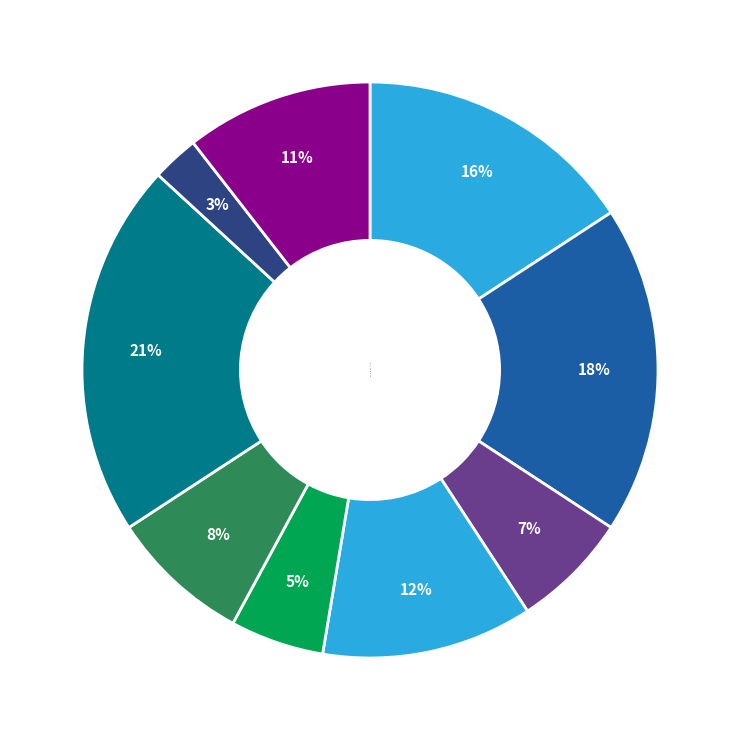

Approximately how many times larger is the value at 8 compared to 1?

0.2